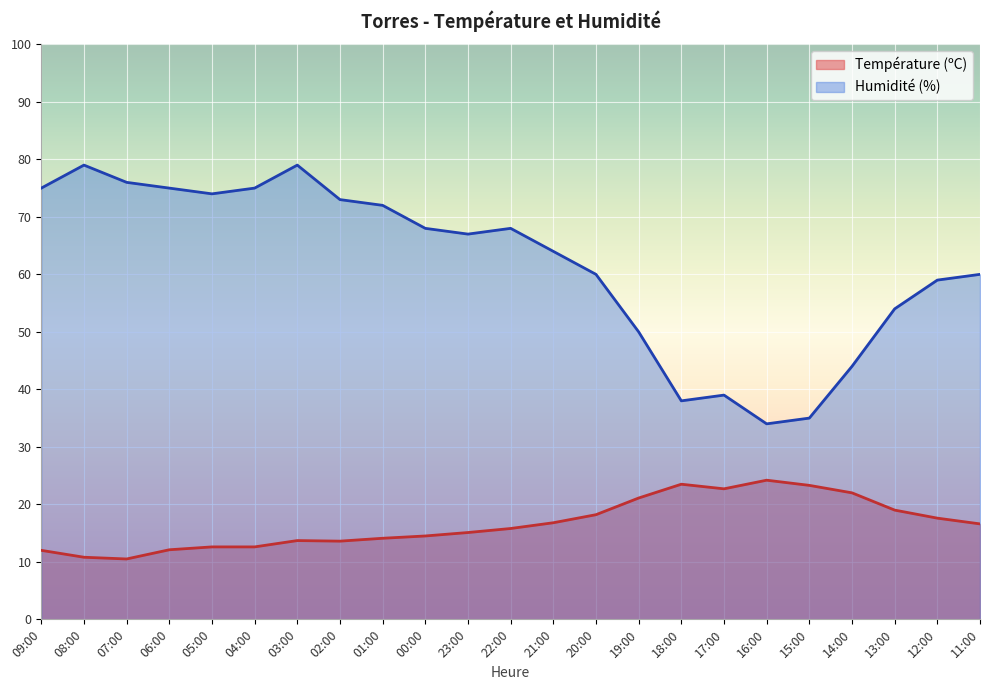

At how many categories does at least one series exceed 41?

19